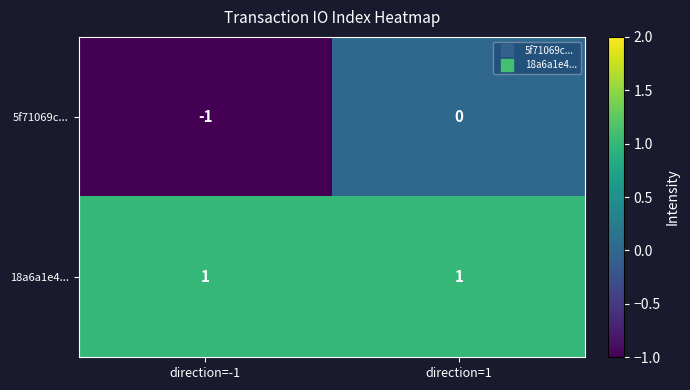

At which category is the sum across all series the highest?

direction=1